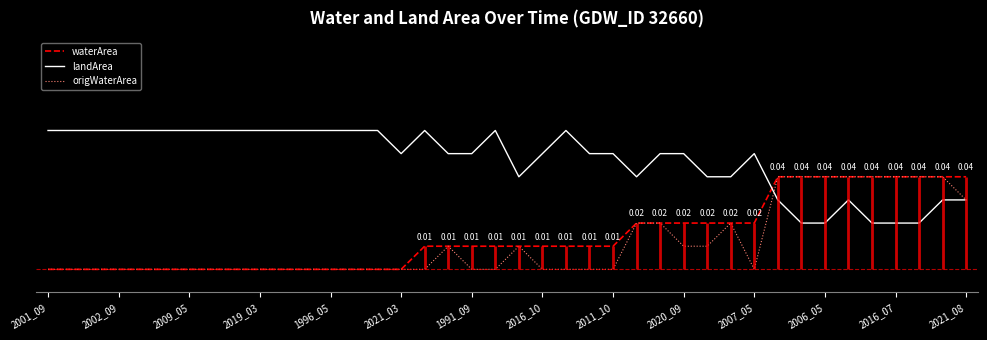

True or false: origWaterArea has more than 0 interior local peaks.

True